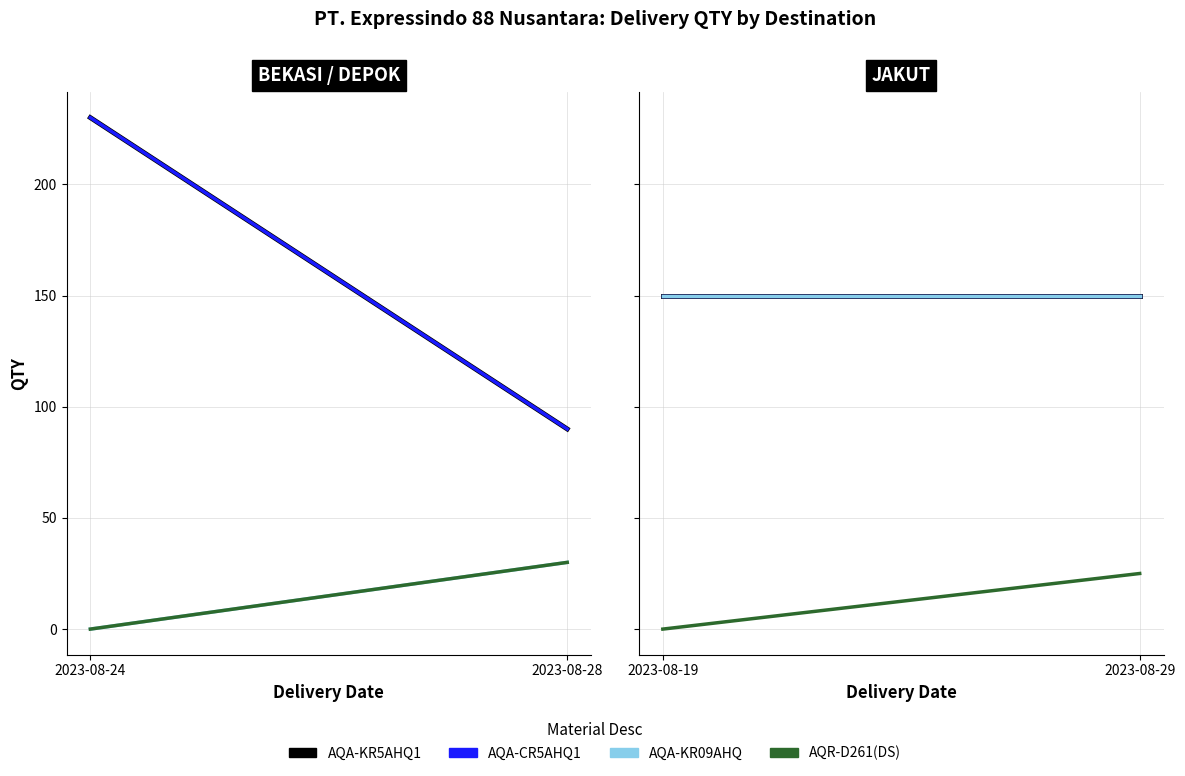

What is the lowest value of the AQA-KR09AHQ series?

150